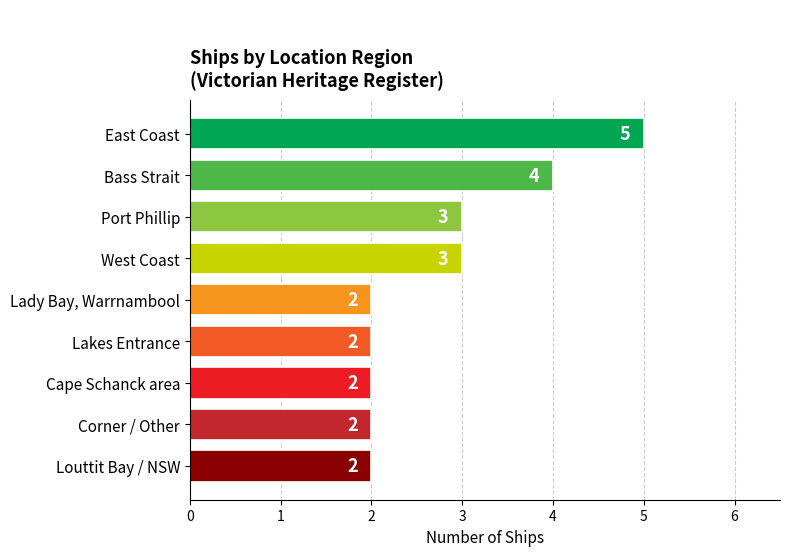

How many values are between 2 and 3?

7